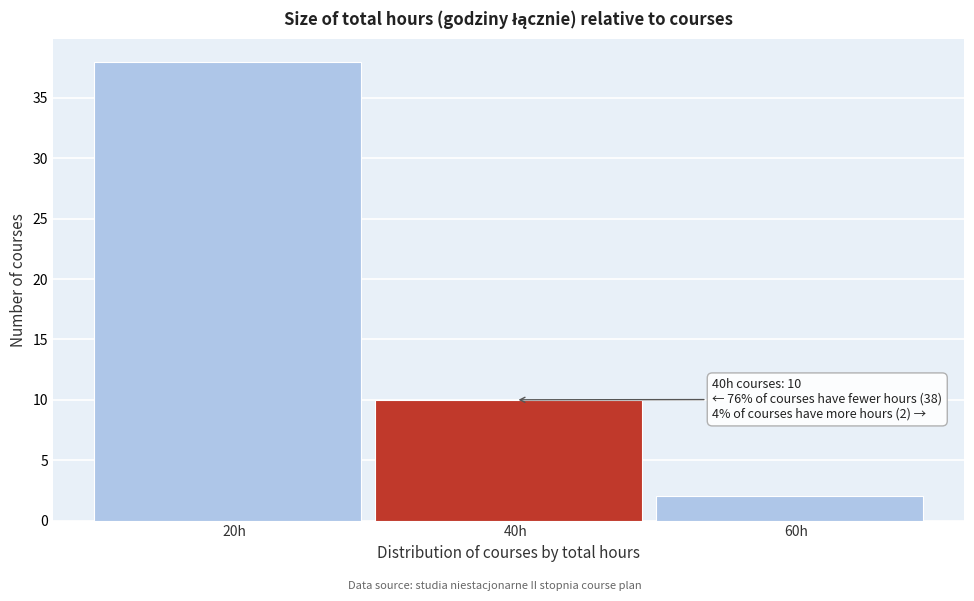

Reading left to right, list all the values displayed in this chart.

38	10	2